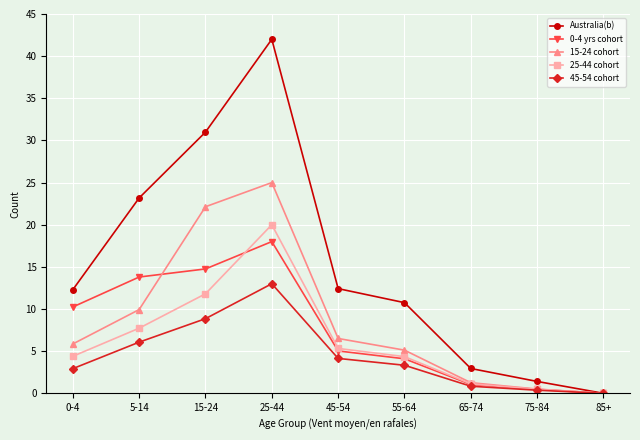

What is the difference between the maximum and minimum values in the 15-24 cohort series?

25.0